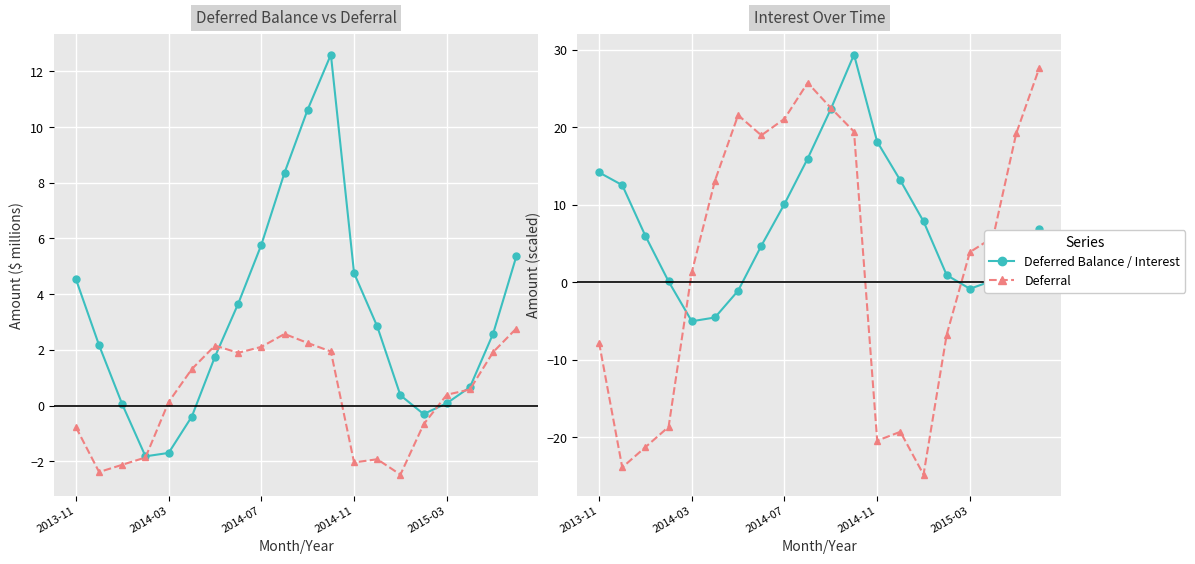

What is the total value across all series at 17?

7.2